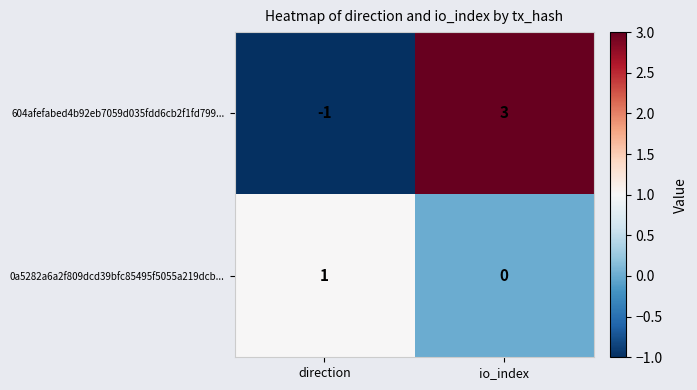

What is the difference between the maximum and minimum values in the 604afefabed4b92eb7059d035fdd6cb2f1fd799... series?

4